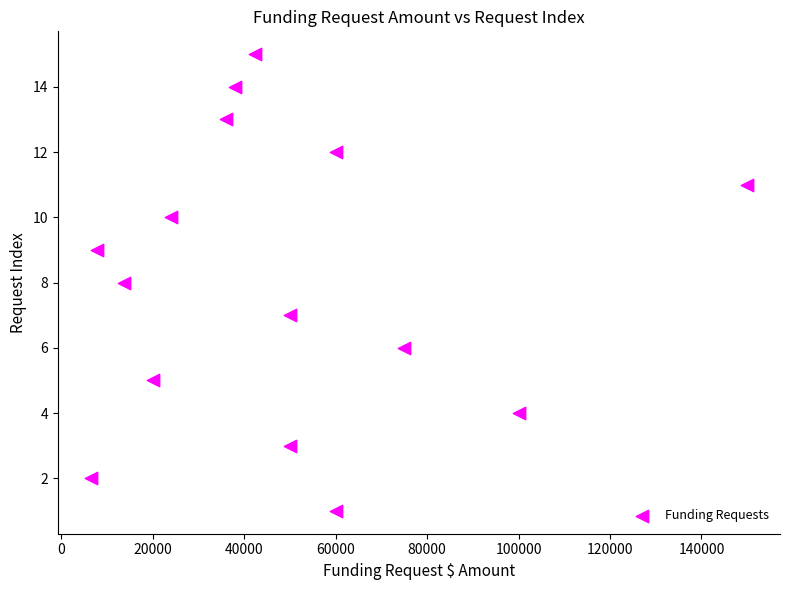

What is the range of Y values (max minus min)?

14